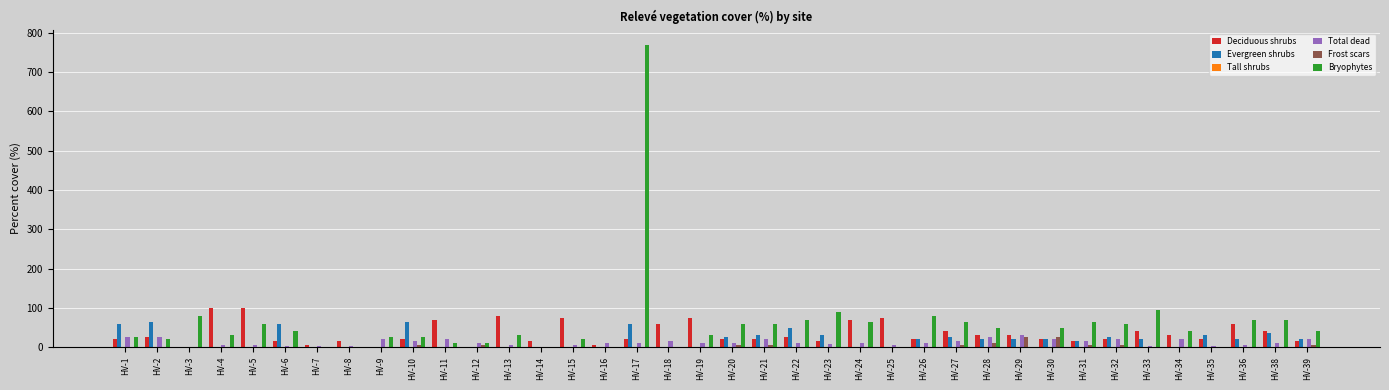

What is the maximum value shown in the chart?

770